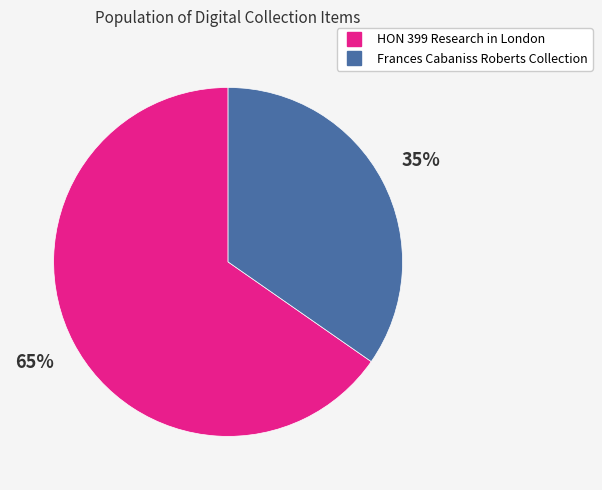

Is HON 399 Research in London the majority of the pie?

Yes